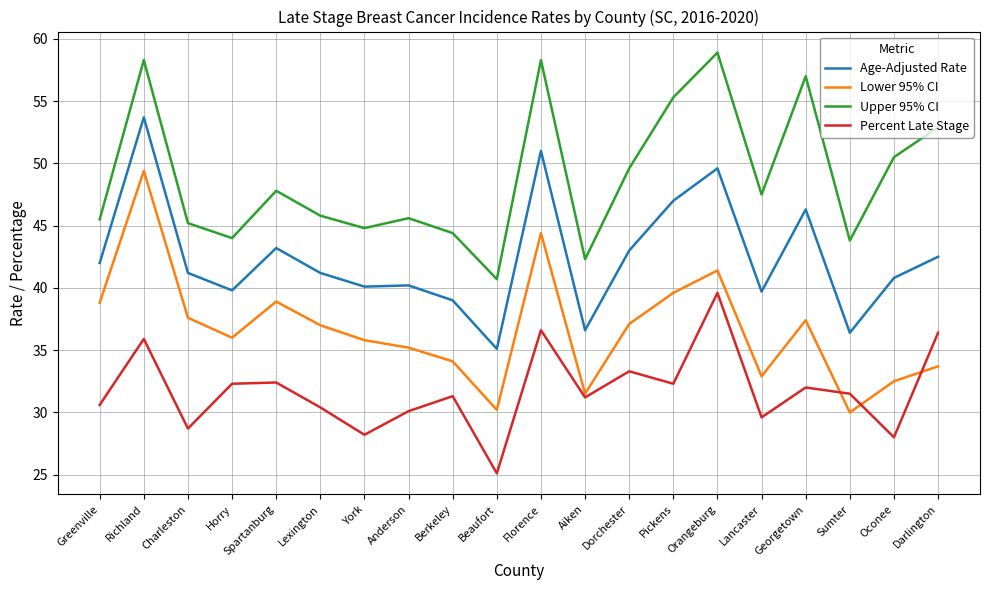

True or false: Lower 95% CI and Percent Late Stage cross at least once.

True